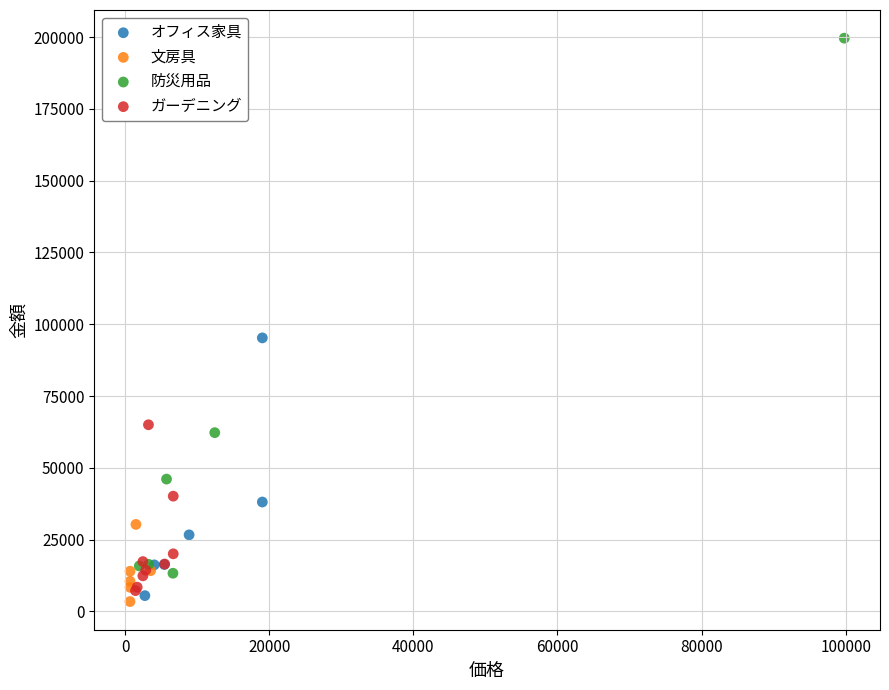

Which series has the widest spread of Y values?

防災用品